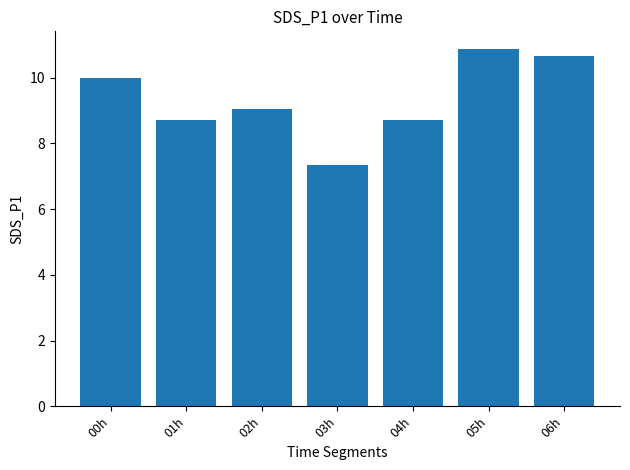

At which label does the data first exceed 9?

00h